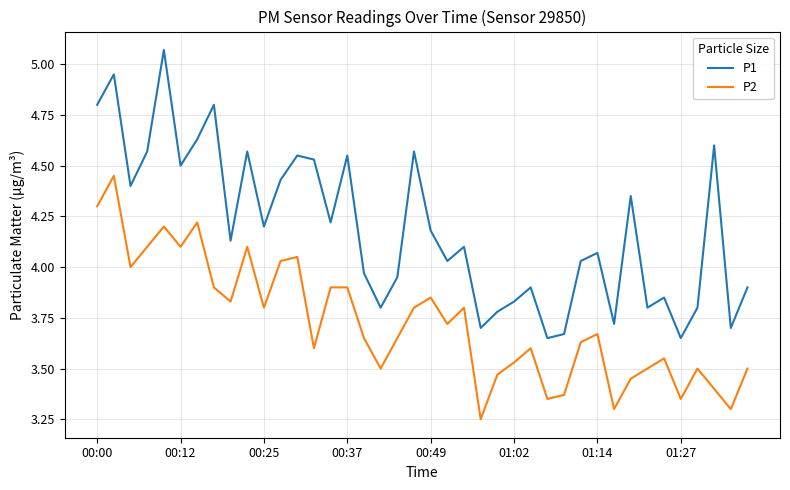

How many interior local valleys does the P1 series have?

13